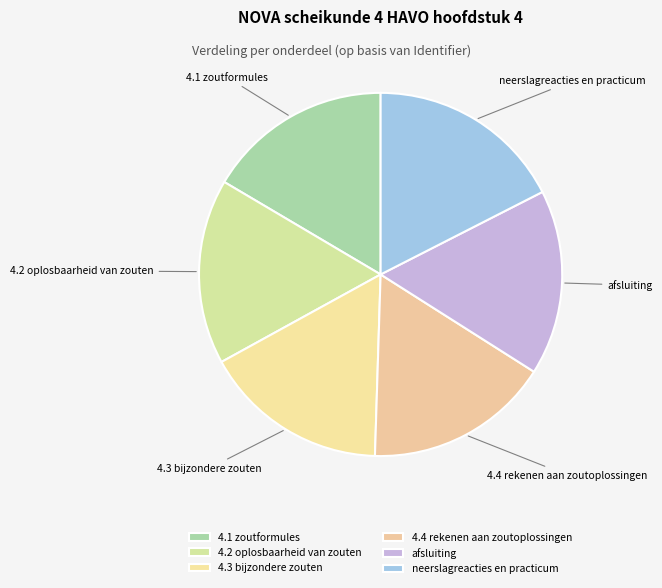

Is there any slice that represents more than half of the pie?

No